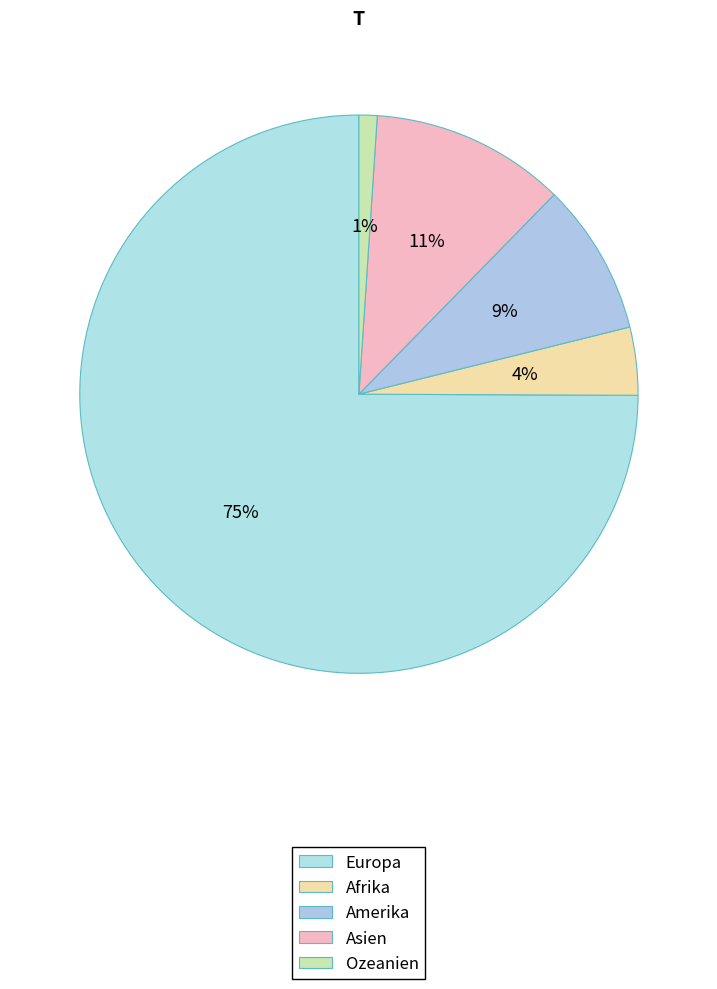

How many segments does this pie chart have?

5